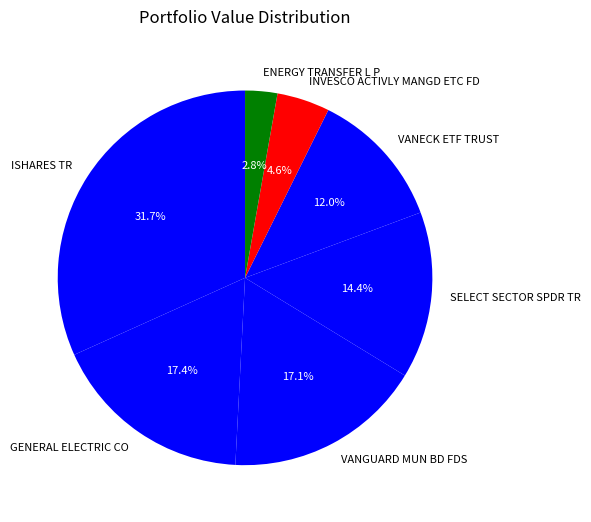

To the nearest percent, what percentage of the pie is VANGUARD MUN BD FDS?

17%